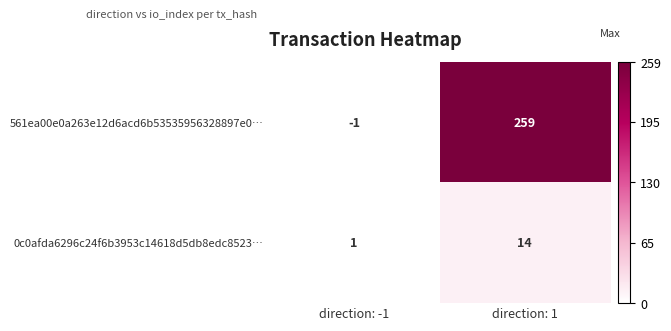

Which series has the widest spread of values?

561ea00e0a263e12d6acd6b53535956328897e0…